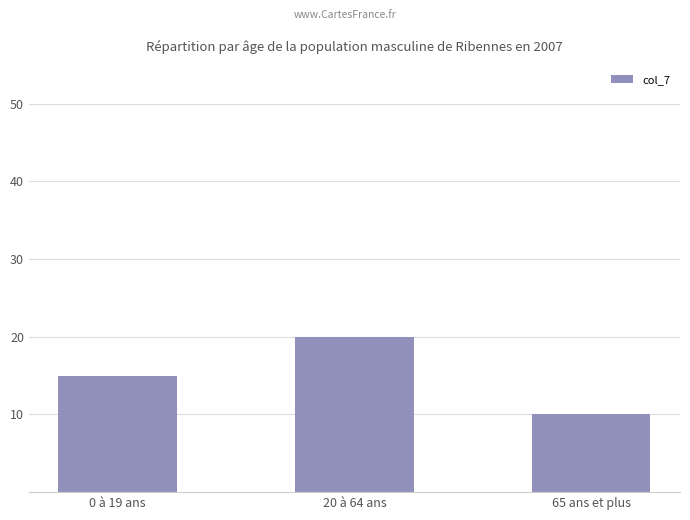

List the labels in order of value, largest first.

20 à 64 ans, 0 à 19 ans, 65 ans et plus